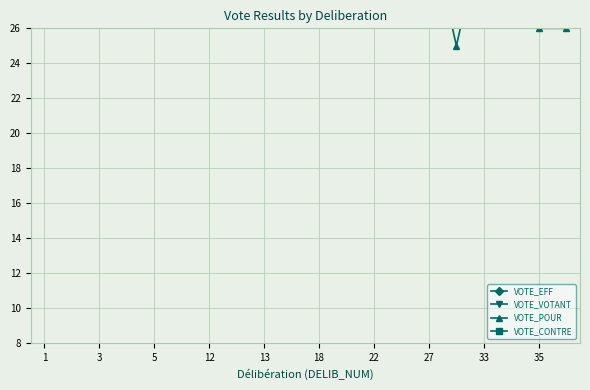

Is the value of VOTE_CONTRE at 27 greater than the value of VOTE_VOTANT at 35?

No